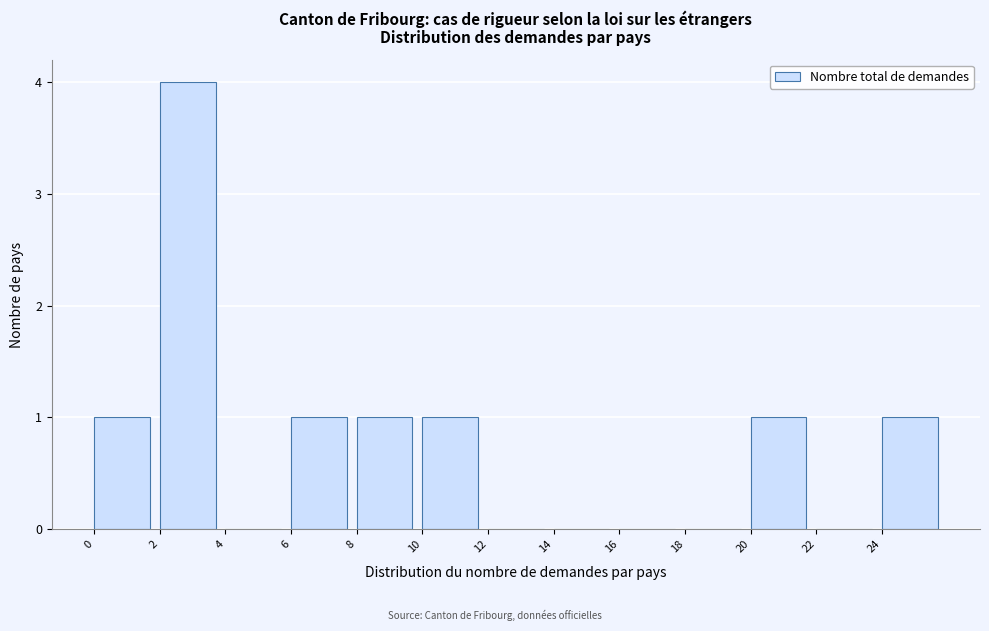

Which range on the x-axis has the tallest bar?

2 to 4